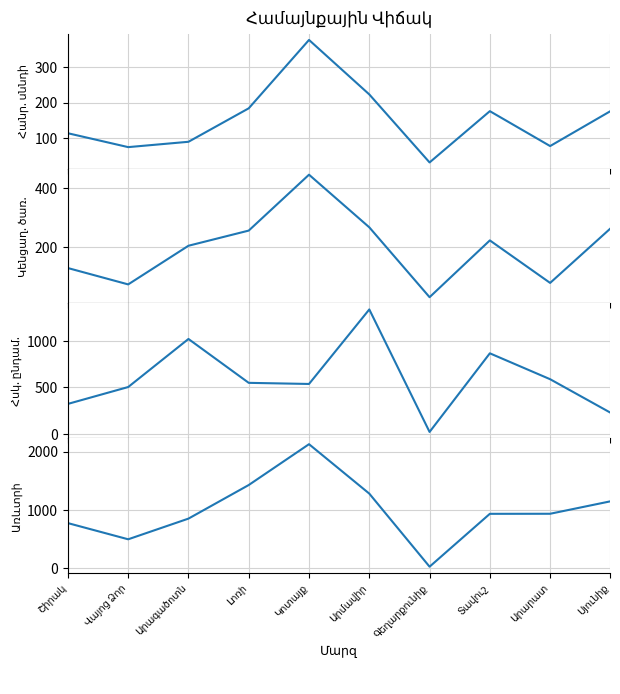

True or false: Հսկ. ընդամ. has a value of 186 at Վայոց Ձոր.

False